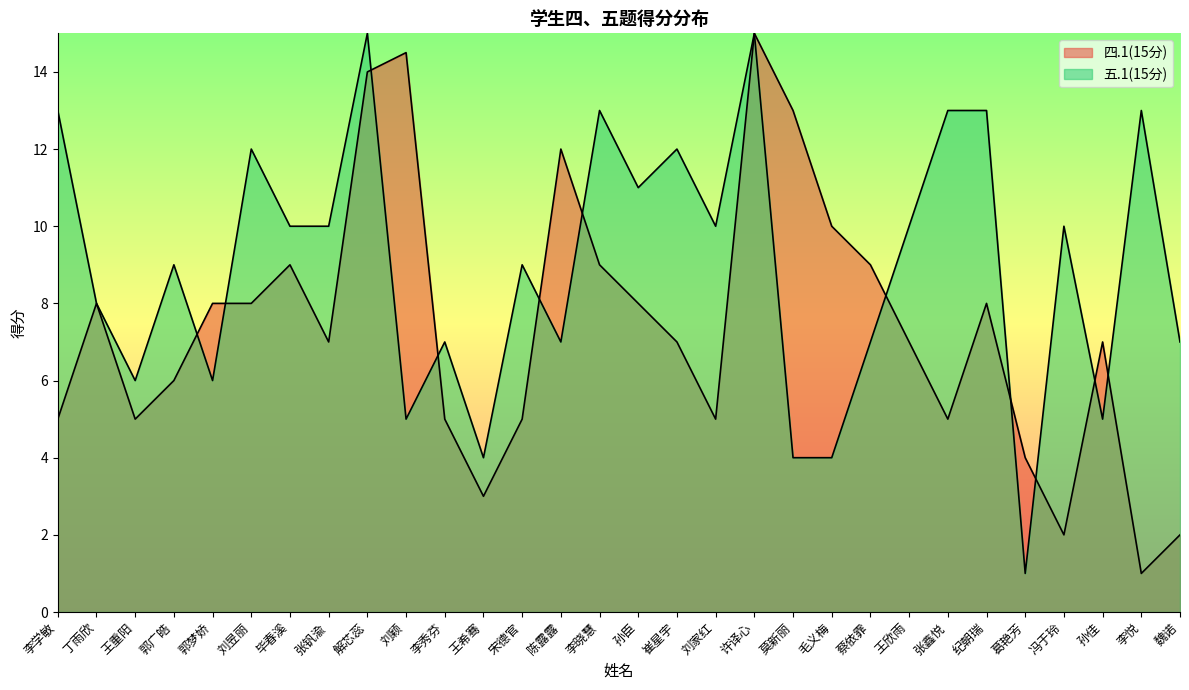

What is the average value of the 四.1(15分) series?

7.4